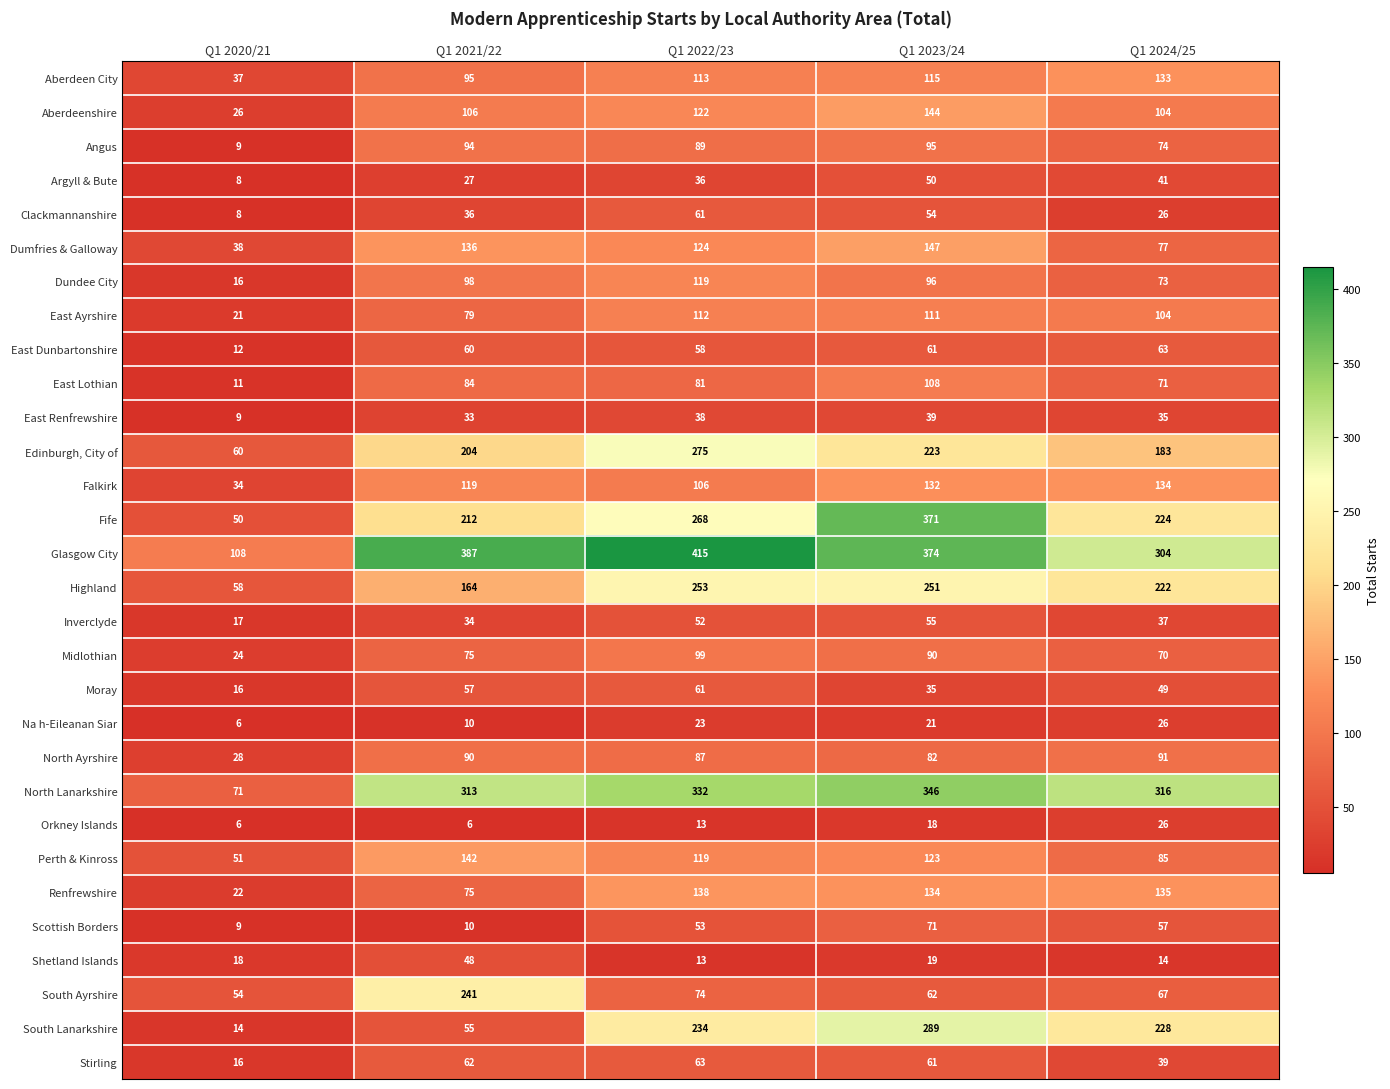

How many categories are shown in the chart?

5